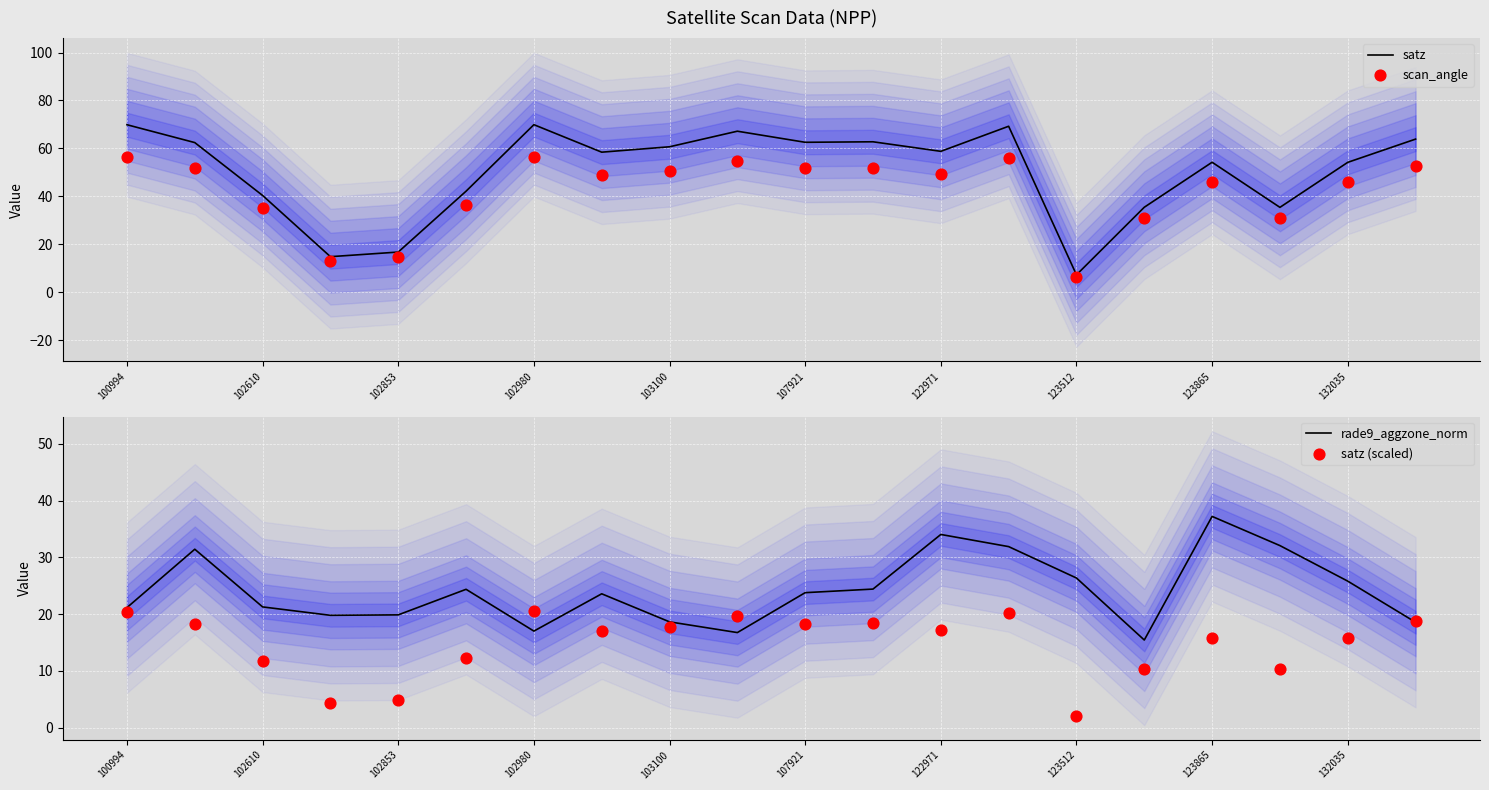

At which label does rade9_aggzone_norm reach its peak?

123865